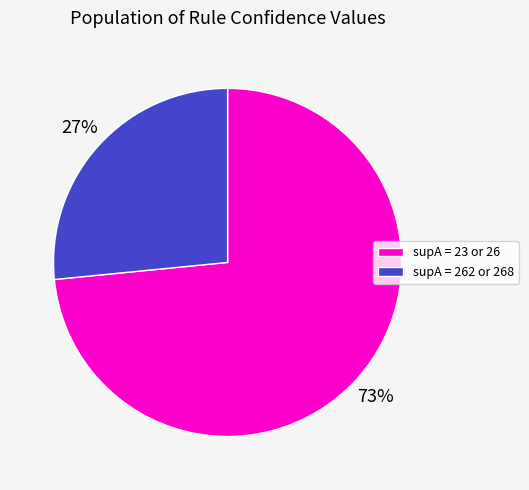

To the nearest percent, what percentage of the pie is supA = 23 or 26?

73%